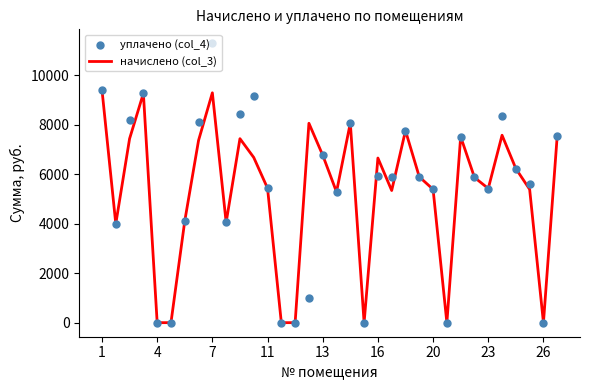

Which series has the largest total across all categories?

уплачено (col_4)